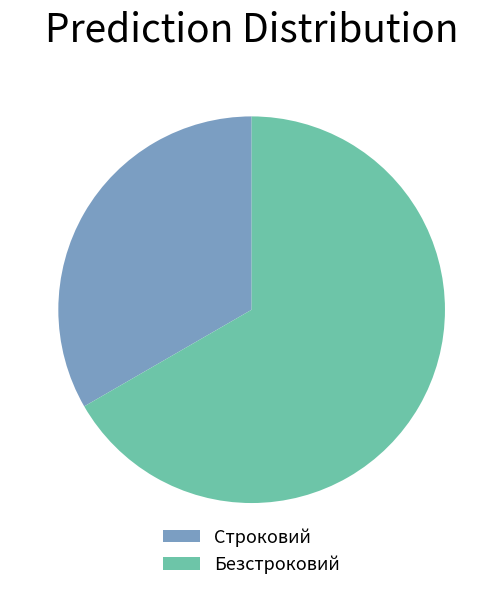

Is it true that Строковий is 33% of the pie?

True